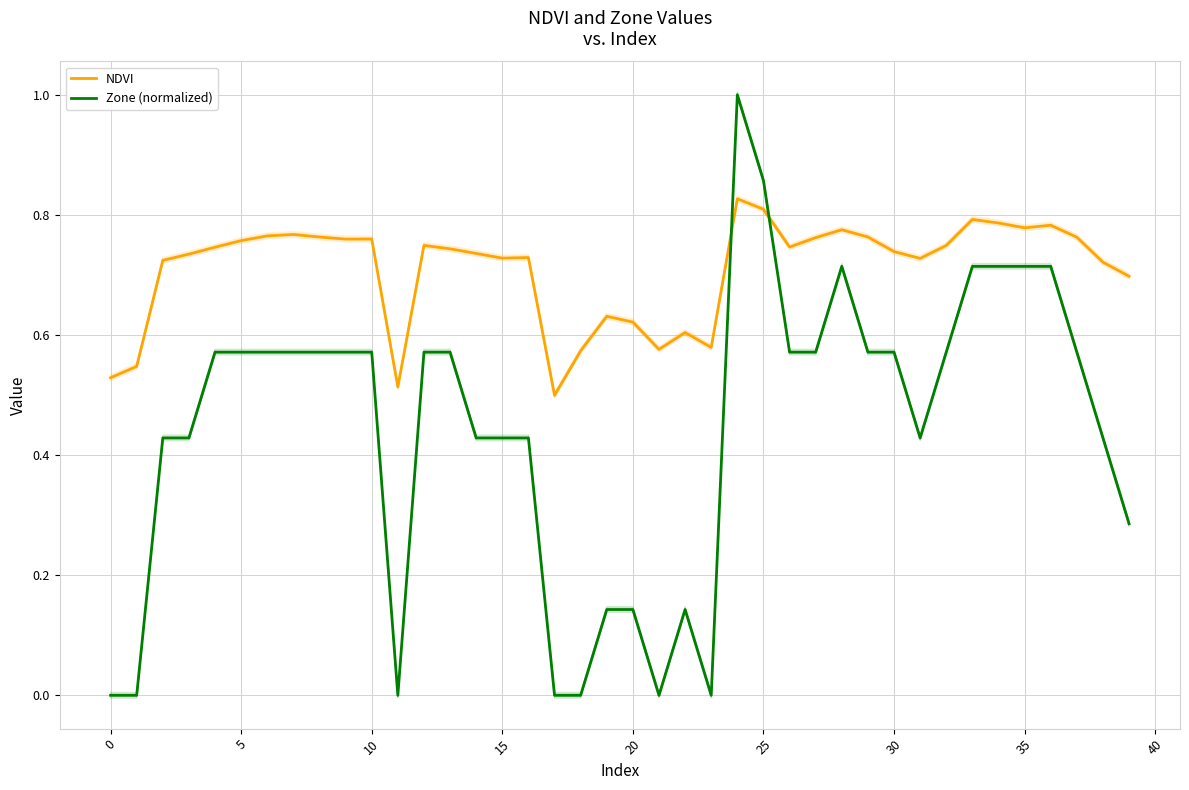

The value of Zone (normalized) at 33 is 0.5. True or false?

False